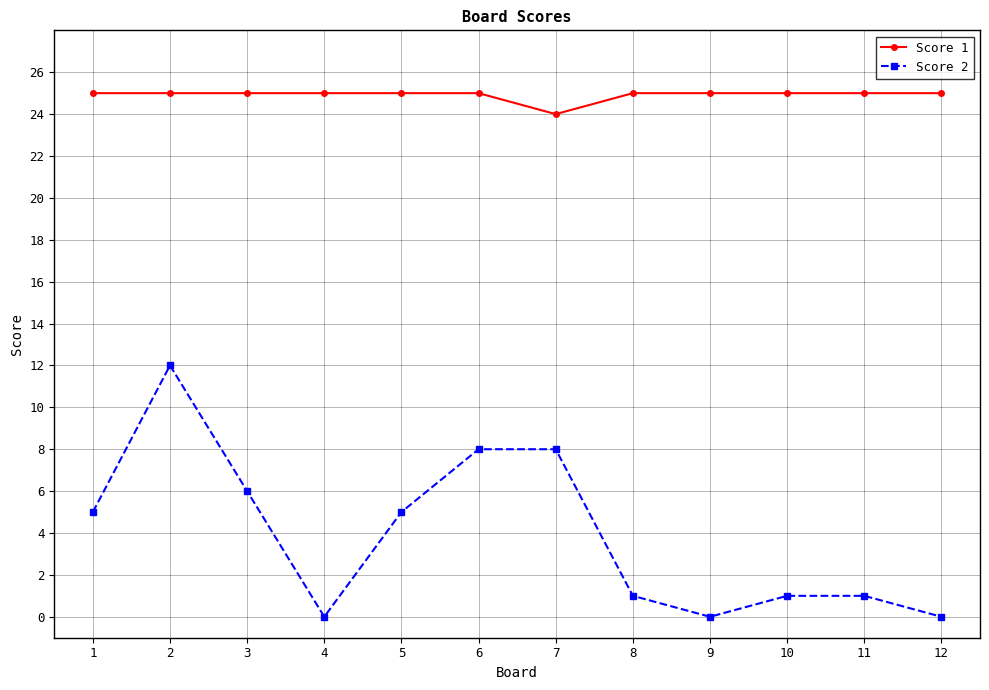

Reading left to right, what are all the values shown in this chart?

Score 1: 25	25	25	25	25	25	24	25	25	25	25	25
Score 2: 5	12	6	0	5	8	8	1	0	1	1	0